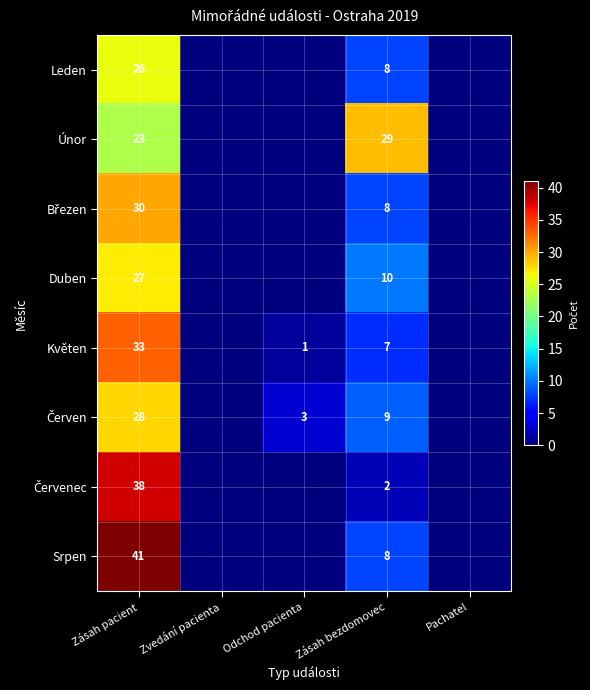

Is it true that Leden equals 13 at Zásah bezdomovec?

False